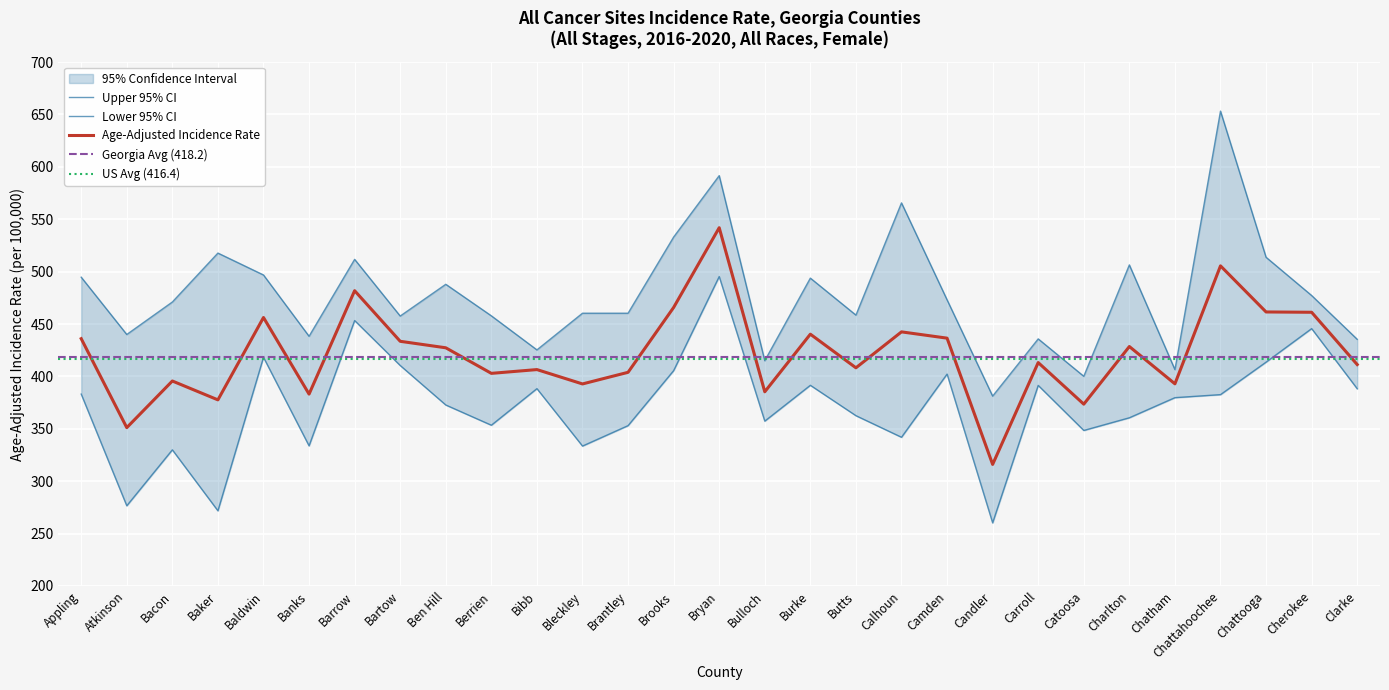

Reading left to right, transcribe all the data shown in this chart.

Age-Adjusted Incidence Rate: Appling=436.0	Atkinson=351.1	Bacon=395.6	Baker=377.6	Baldwin=456.2	Banks=383.1	Barrow=481.8	Bartow=433.5	Ben Hill=427.3	Berrien=402.9	Bibb=406.5	Bleckley=392.8	Brantley=403.9	Brooks=465.8	Bryan=541.9	Bulloch=385.3	Burke=440.3	Butts=408.2	Calhoun=442.5	Camden=436.5	Candler=316.0	Carroll=413.2	Catoosa=373.5	Charlton=428.5	Chatham=392.9	Chattahoochee=505.5	Chattooga=461.5	Cherokee=461.2	Clarke=411.3
Lower 95% CI: Appling=383.1	Atkinson=276.5	Bacon=329.9	Baker=271.7	Baldwin=418.2	Banks=333.7	Barrow=453.3	Bartow=410.4	Ben Hill=372.7	Berrien=353.4	Bibb=388.3	Bleckley=333.5	Brantley=353.0	Brooks=405.5	Bryan=495.3	Bulloch=357.3	Burke=391.5	Butts=362.5	Calhoun=341.9	Camden=402.2	Candler=260.2	Carroll=391.4	Catoosa=348.4	Charlton=360.5	Chatham=379.7	Chattahoochee=382.6	Chattooga=413.6	Cherokee=445.6	Clarke=388.2
Upper 95% CI: Appling=494.7	Atkinson=440.0	Bacon=471.0	Baker=517.7	Baldwin=496.8	Banks=438.3	Barrow=511.7	Bartow=457.6	Ben Hill=487.9	Berrien=457.8	Bibb=425.3	Bleckley=460.3	Brantley=460.3	Brooks=533.0	Bryan=591.6	Bulloch=415.0	Burke=493.8	Butts=458.5	Calhoun=565.6	Camden=473.1	Candler=381.2	Carroll=435.8	Catoosa=400.1	Charlton=506.4	Chatham=406.5	Chattahoochee=653.2	Chattooga=513.7	Cherokee=477.2	Clarke=435.4